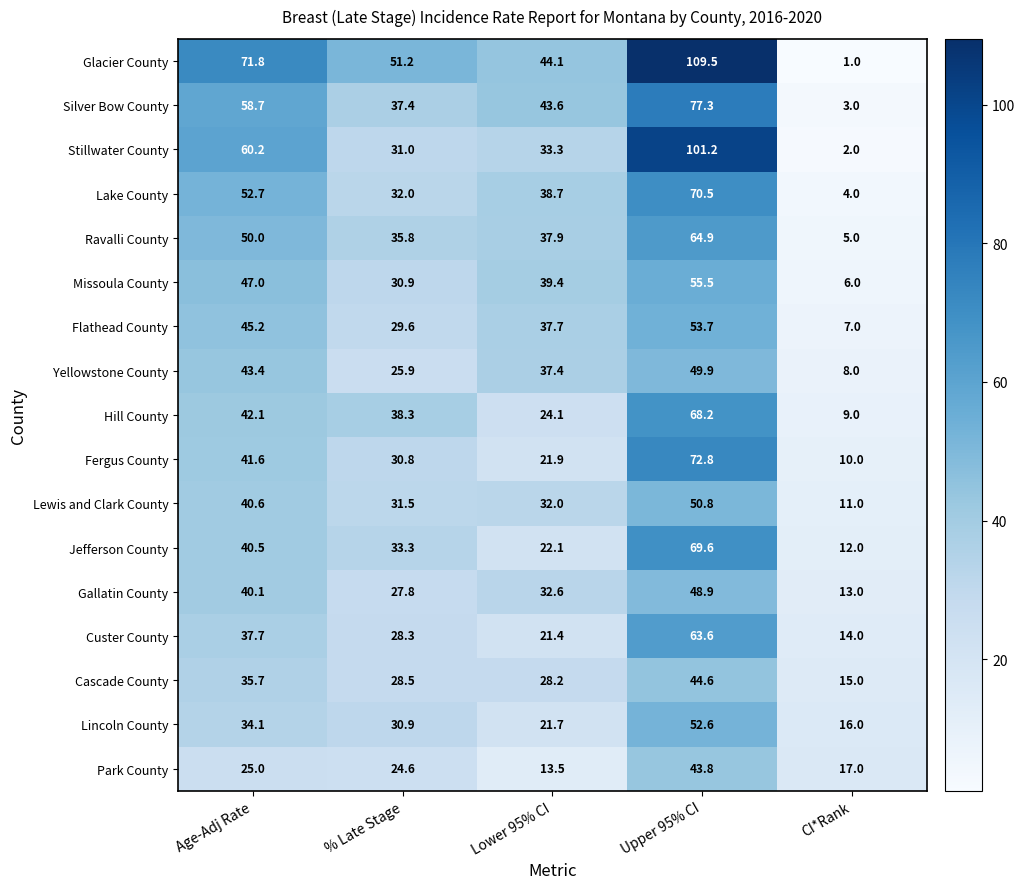

What is the sum of the Lincoln County values at % Late Stage and CI*Rank?

46.9